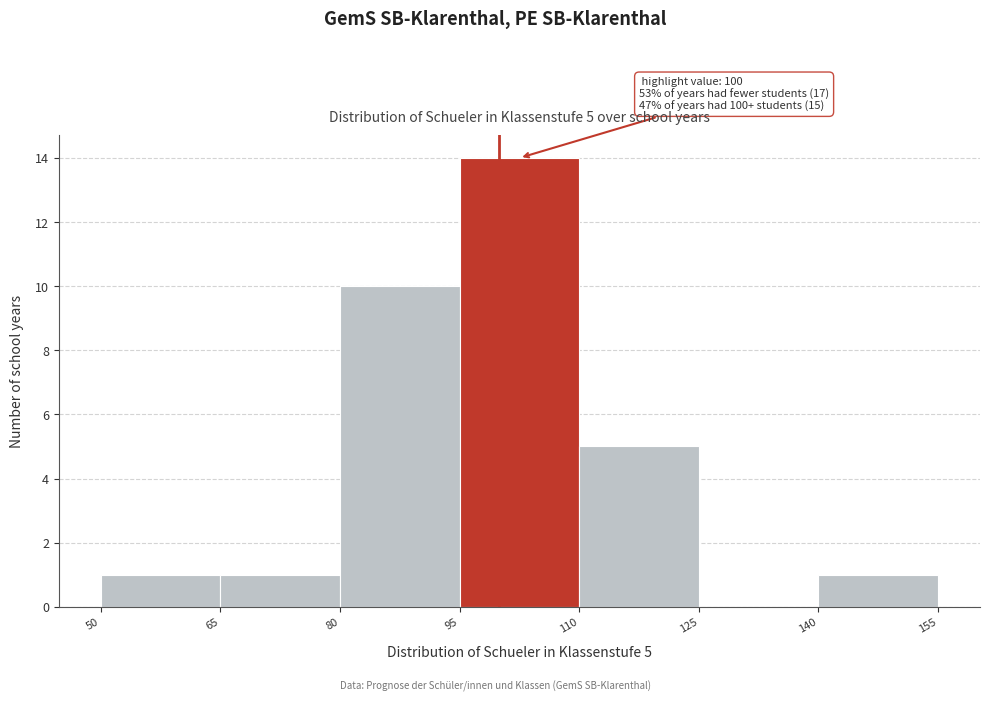

Over which range of the x-axis is the bar tallest?

95 to 110